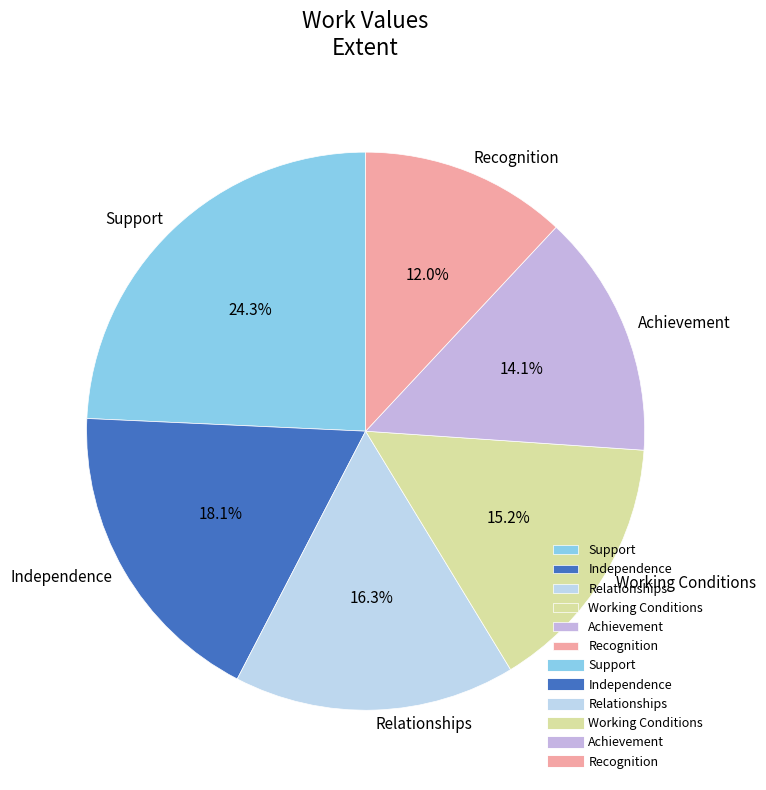

Is the sum of Achievement and Recognition greater than half?

No